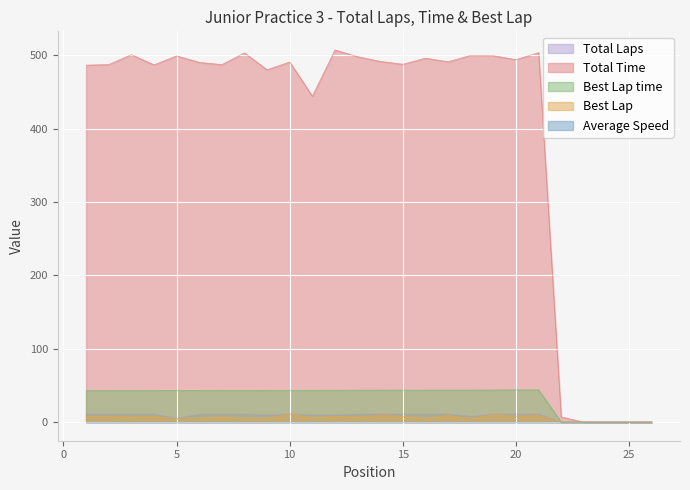

What is the difference between the second highest and second lowest values in the Total Time series?

503.9